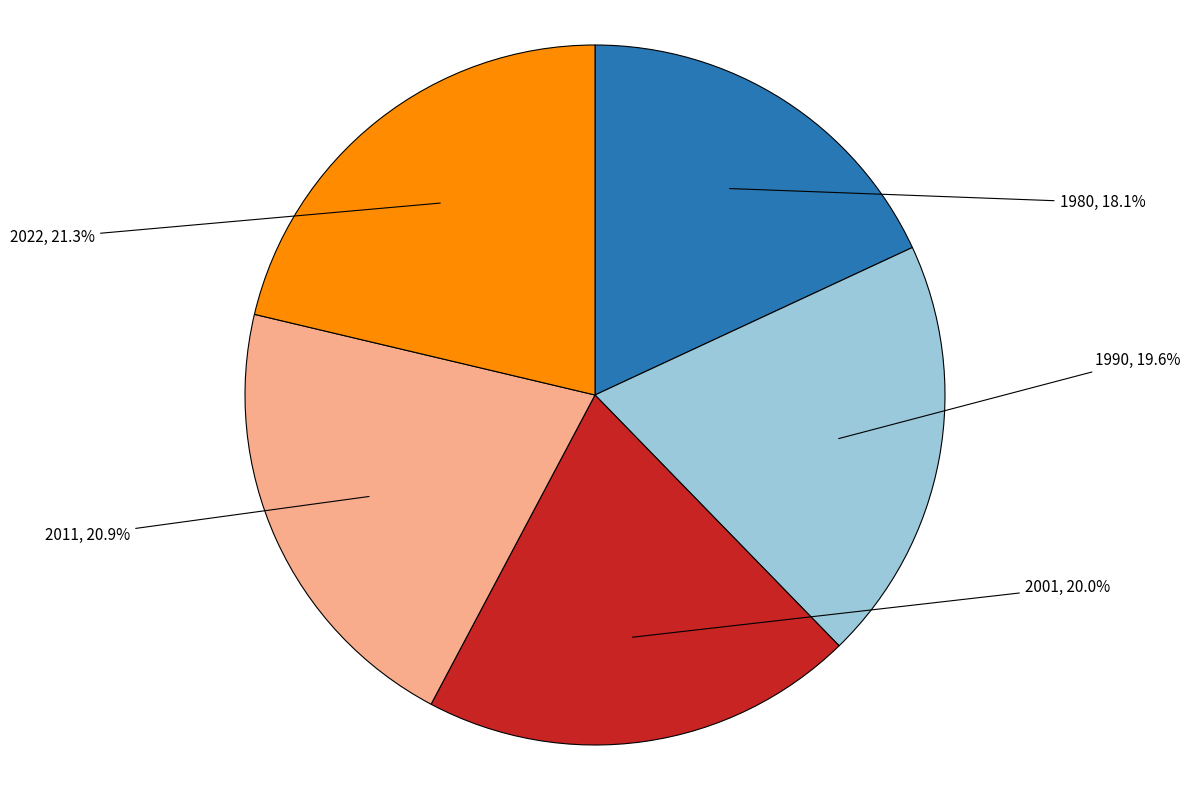

Which has a higher value, 2022 or 2001?

2022